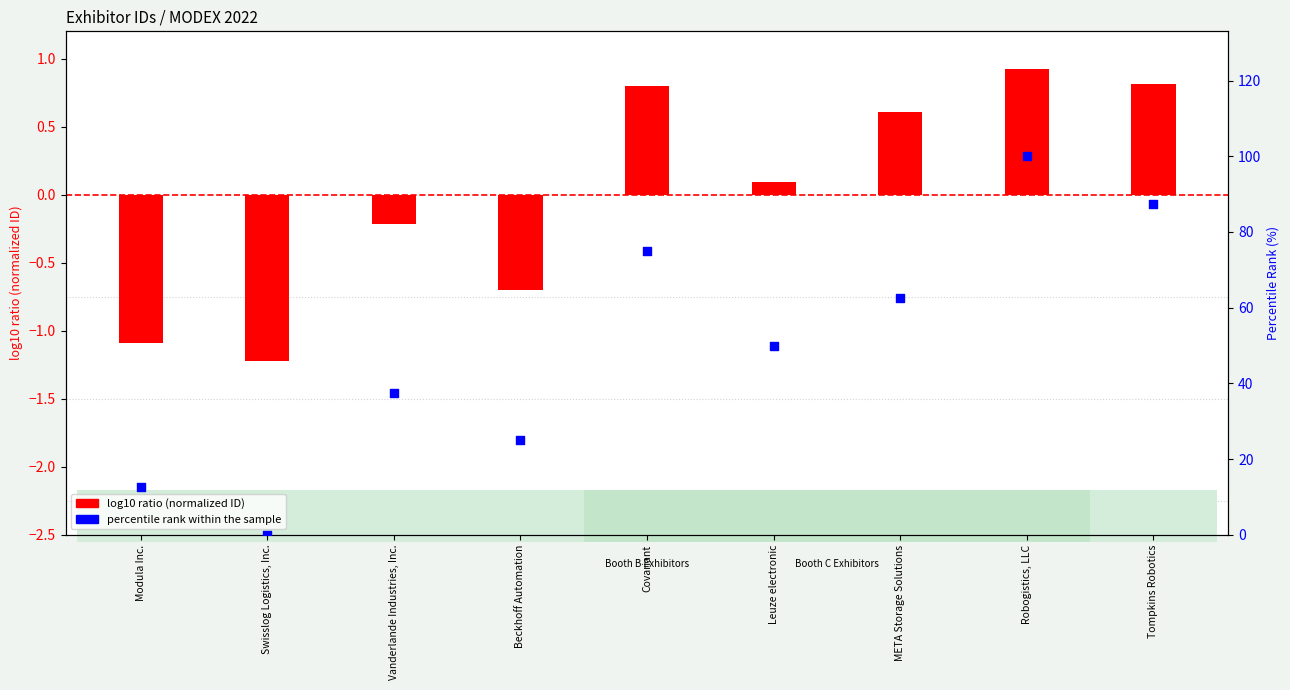

Which series contains the highest Y value?

percentile rank within the sample